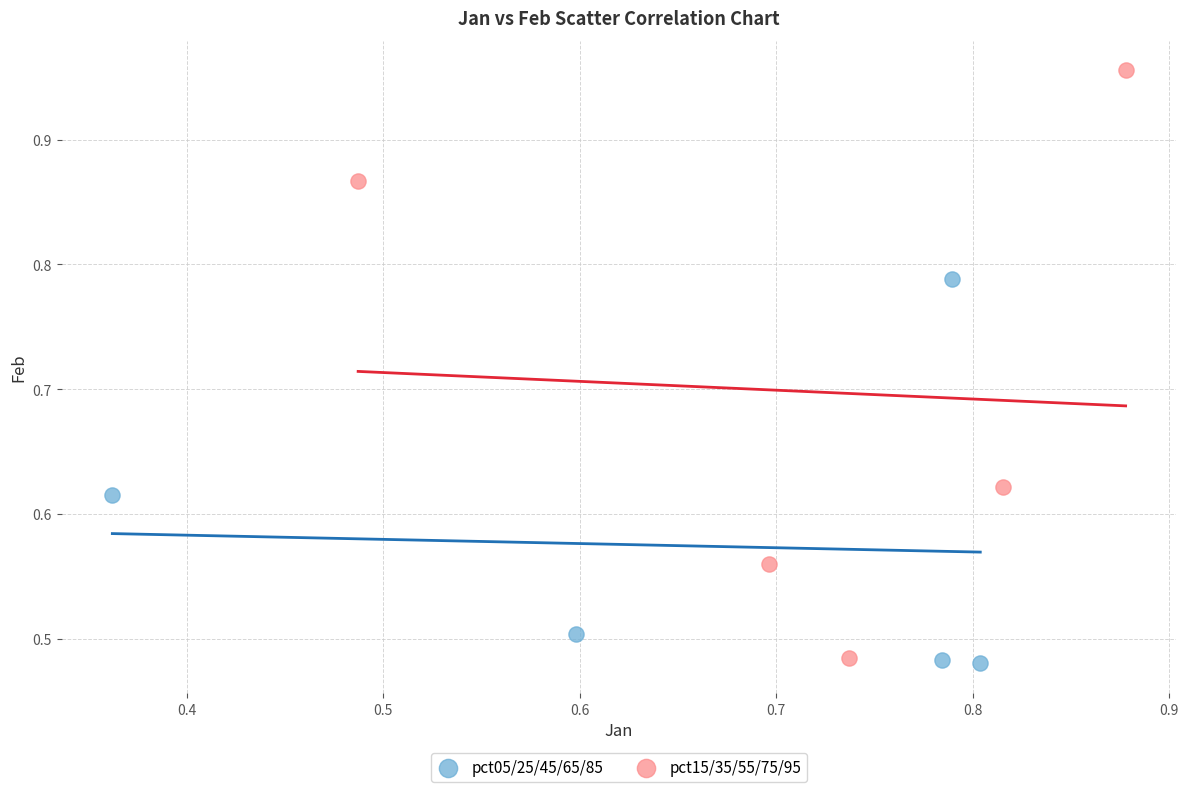

Which series has the largest Y range (max minus min)?

pct15/35/55/75/95